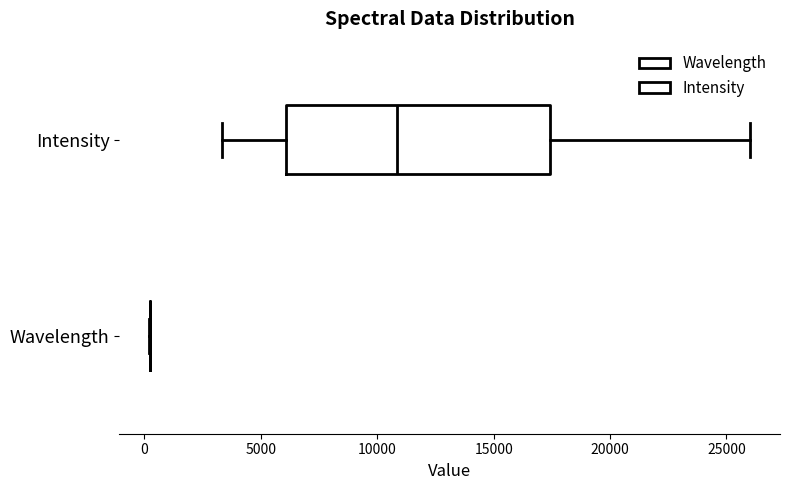

Reading bottom to top, transcribe this box plot: for each box, give where its median line is, the range the box spans, and where its two whiskers end, as read against the x-axis. The values are not printed on the chart, so give them approximately, as read against the axis.

Wavelength: box collapsed to a line at 0, whiskers 0 to 0
Intensity: median 11000, box 6000 to 17500, whiskers 3500 to 26000